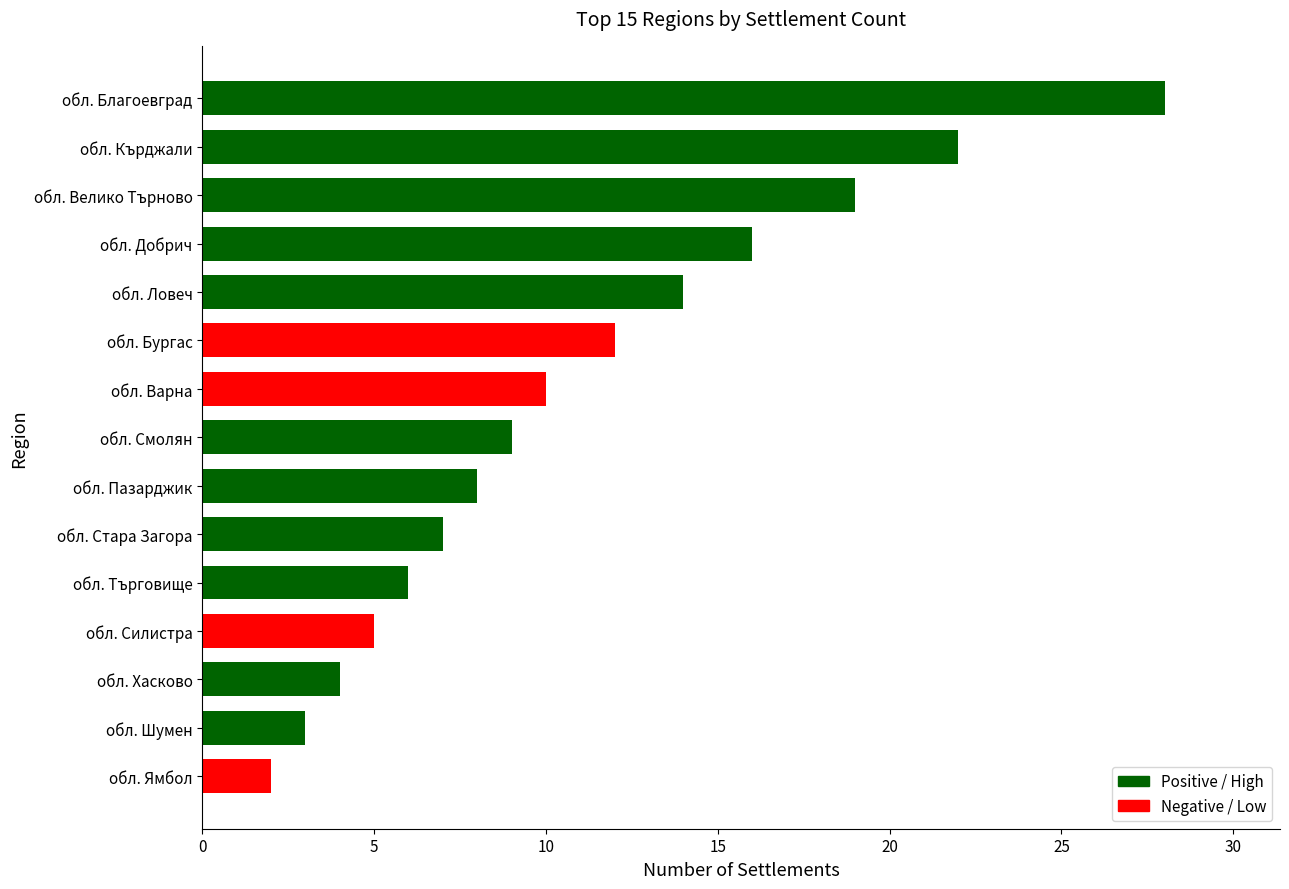

What is the difference between the maximum and minimum values?

26